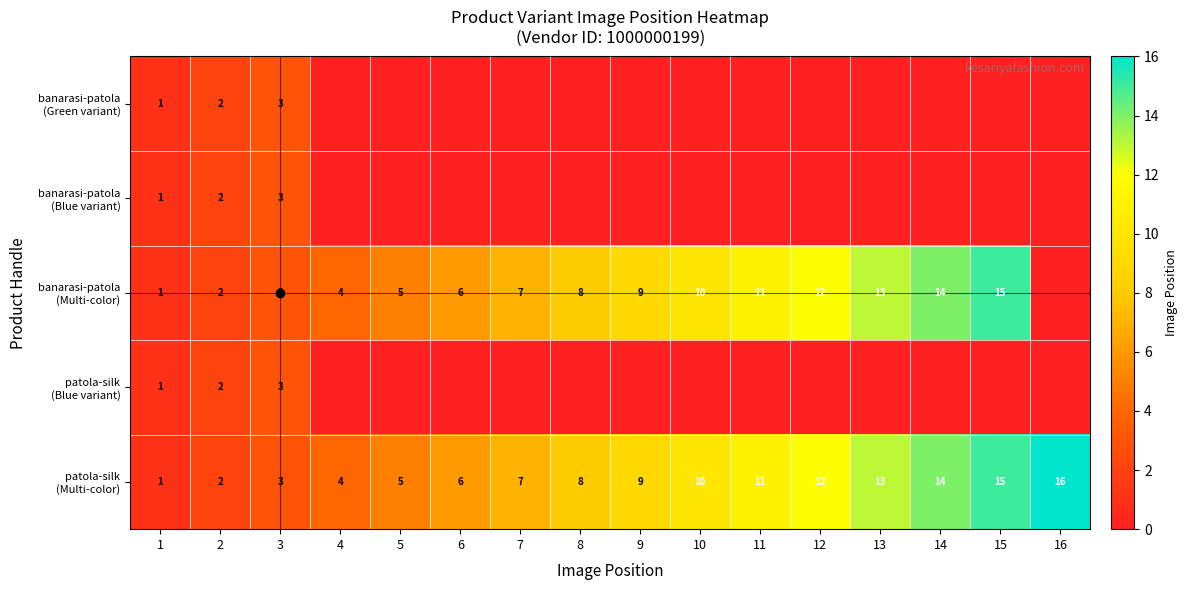

At which label is banarasi-patola (Blue variant) closest to 1?

1